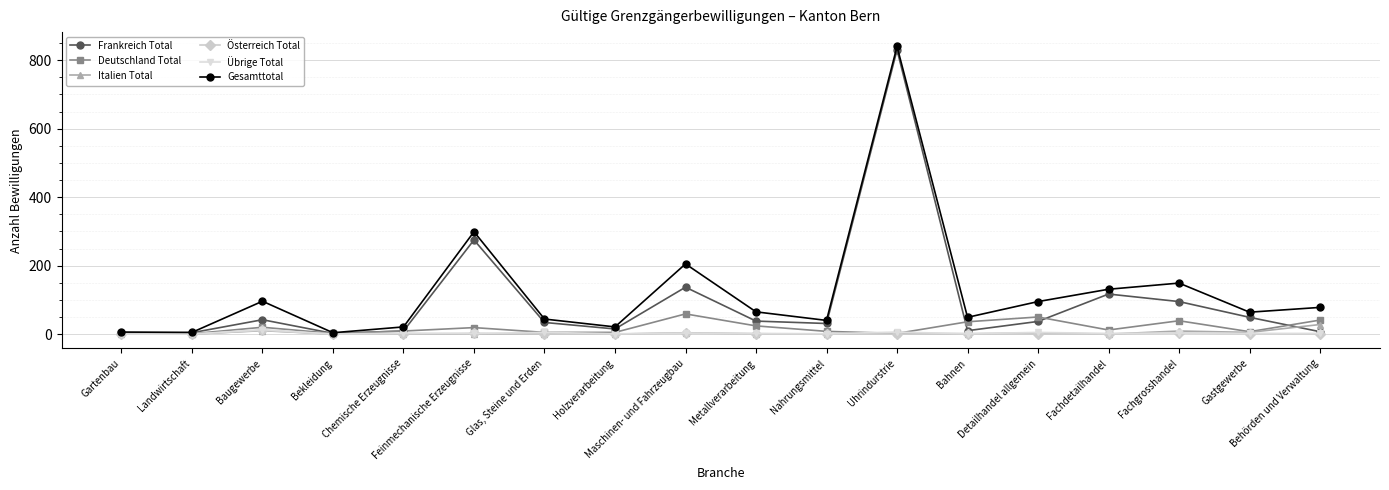

What is the maximum value shown in the chart?

840